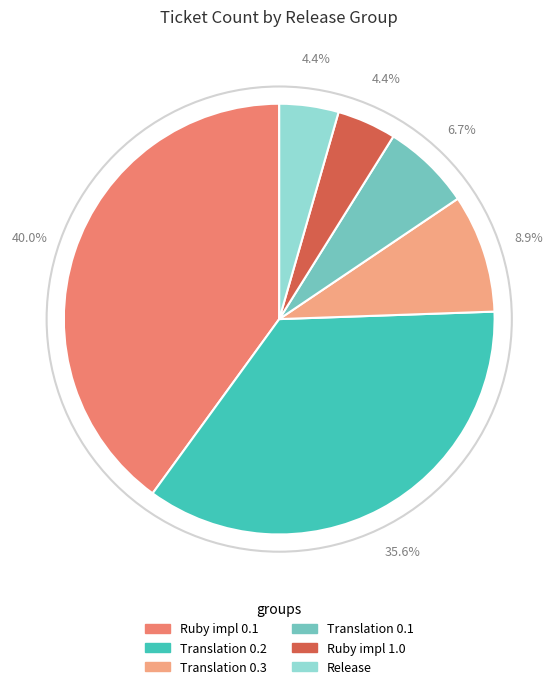

Count the number of slices in the pie.

6